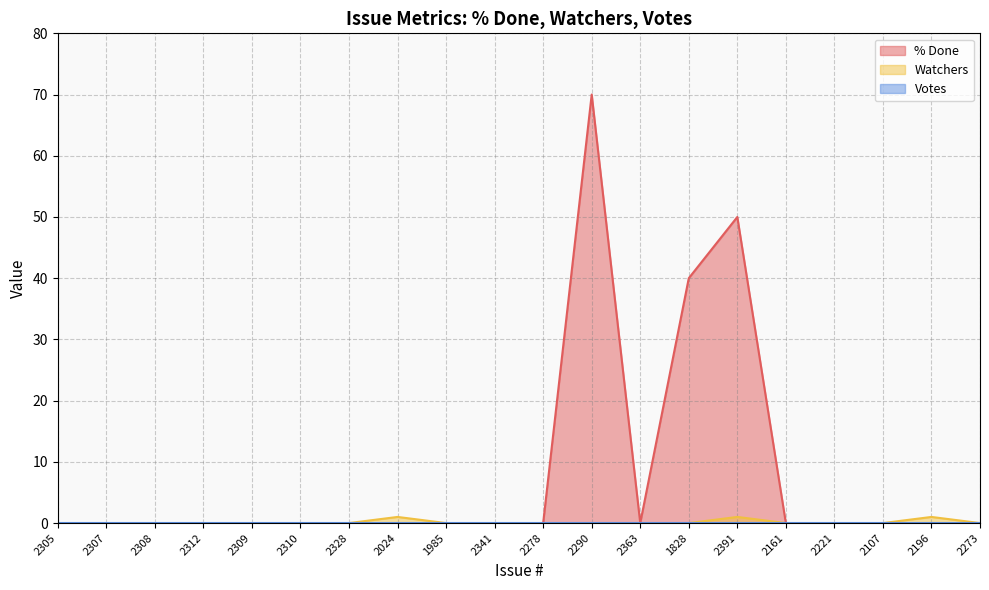

List the labels in order of Watchers value, largest first.

2024, 2391, 2196, 2305, 2307, 2308, 2312, 2309, 2310, 2328, 1985, 2341, 2278, 2290, 2363, 1828, 2161, 2221, 2107, 2273